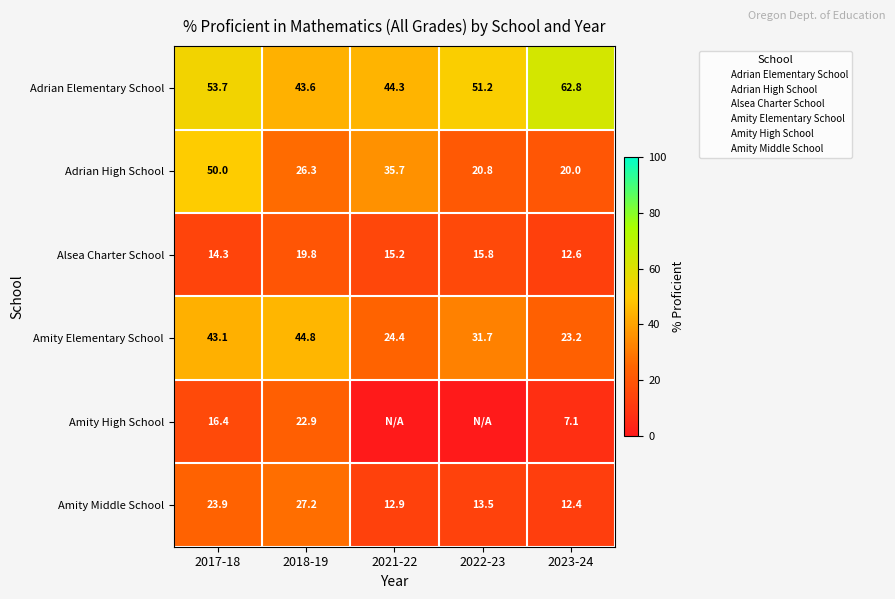

What is the sum of all Amity Elementary School values?

167.2